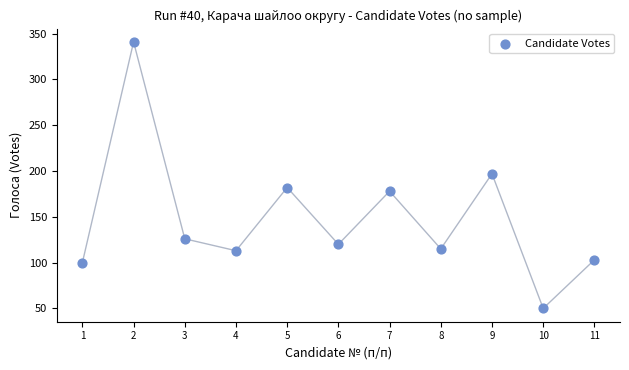

What is the average X value?

6